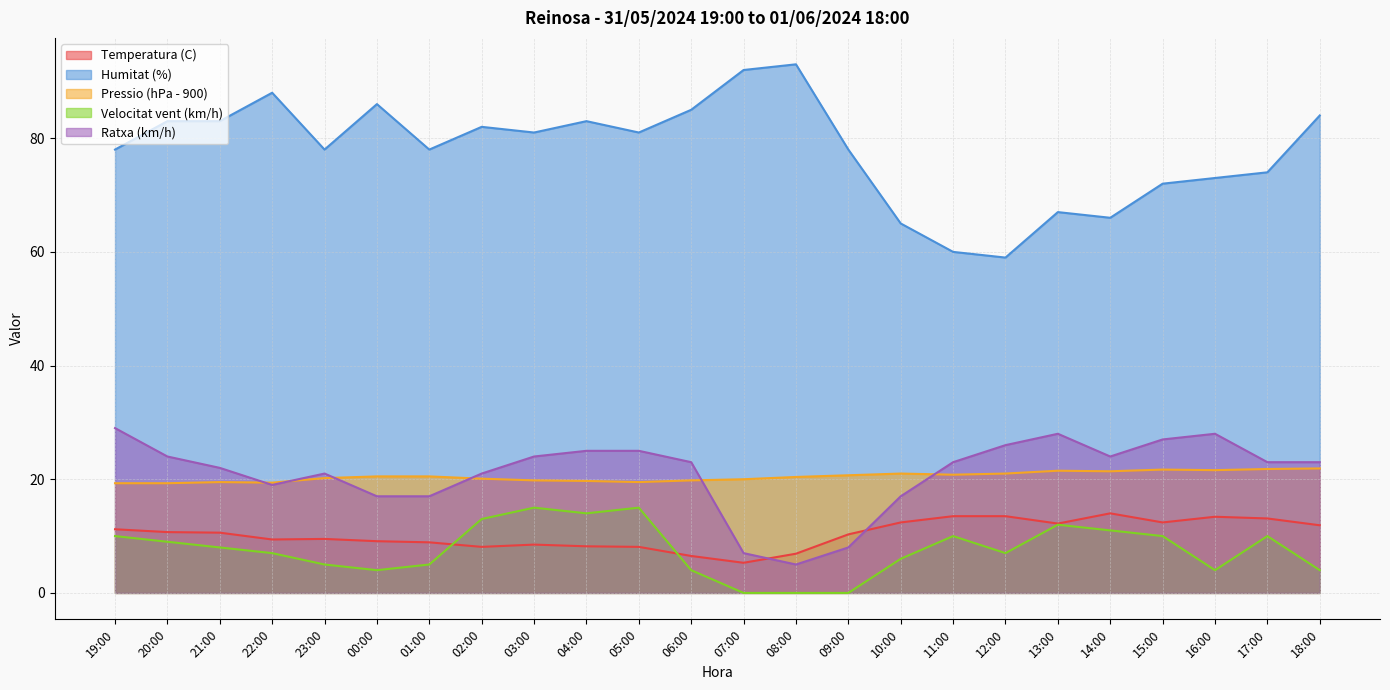

What is the difference between the second highest and minimum values in the Humitat (%) series?

33.0